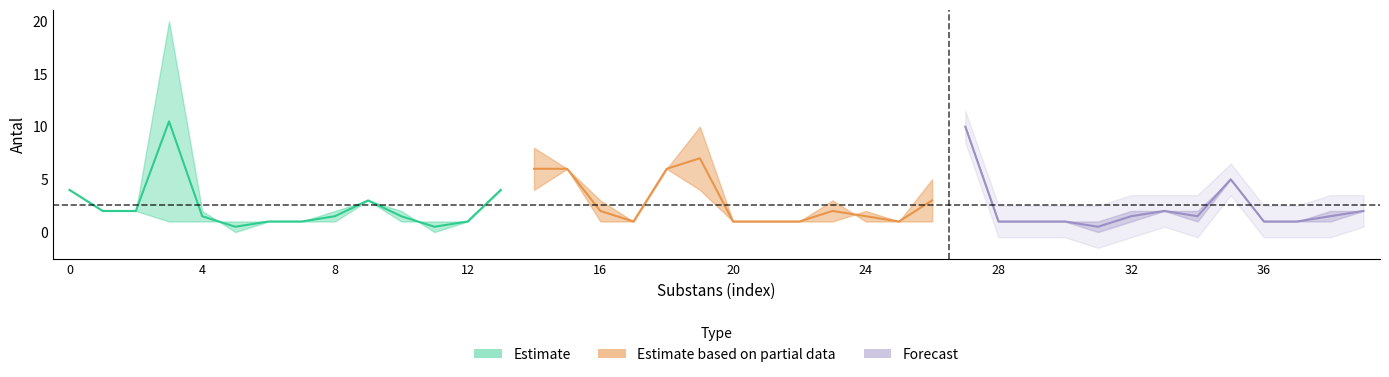

Is the value of antal_i_lager at 38 greater than the value of rekommenderat_antal at 7?

No